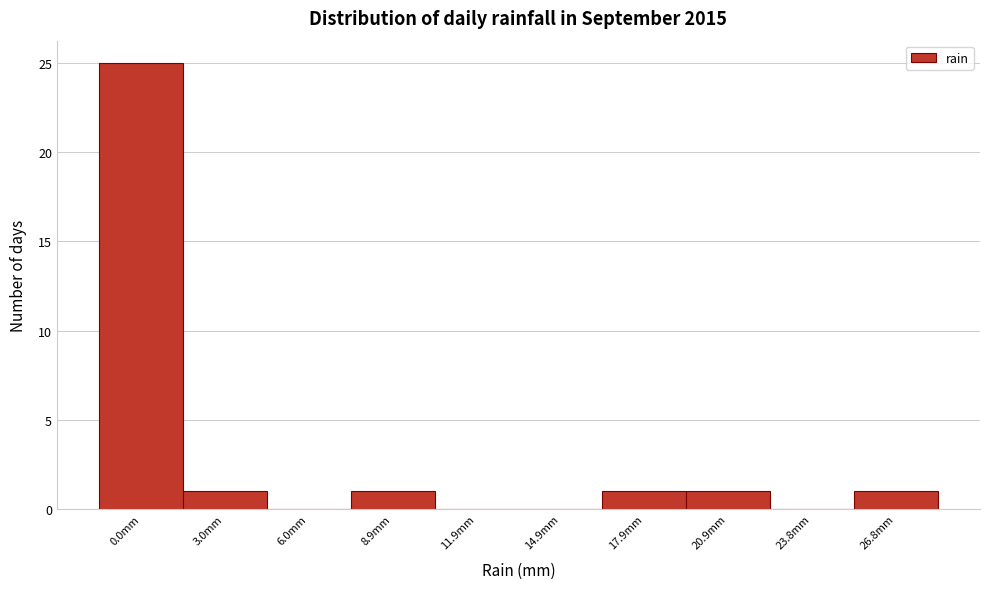

Reading left to right, list all the values displayed in this chart.

0.0mm=25	3.0mm=1	6.0mm=0	8.9mm=1	11.9mm=0	14.9mm=0	17.9mm=1	20.9mm=1	23.8mm=0	26.8mm=1